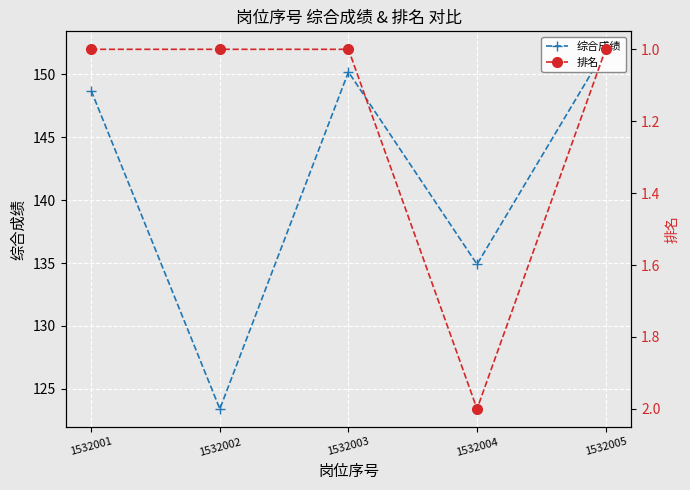

What is the difference between the 综合成绩 values at 1532002 and 1532003?

26.8